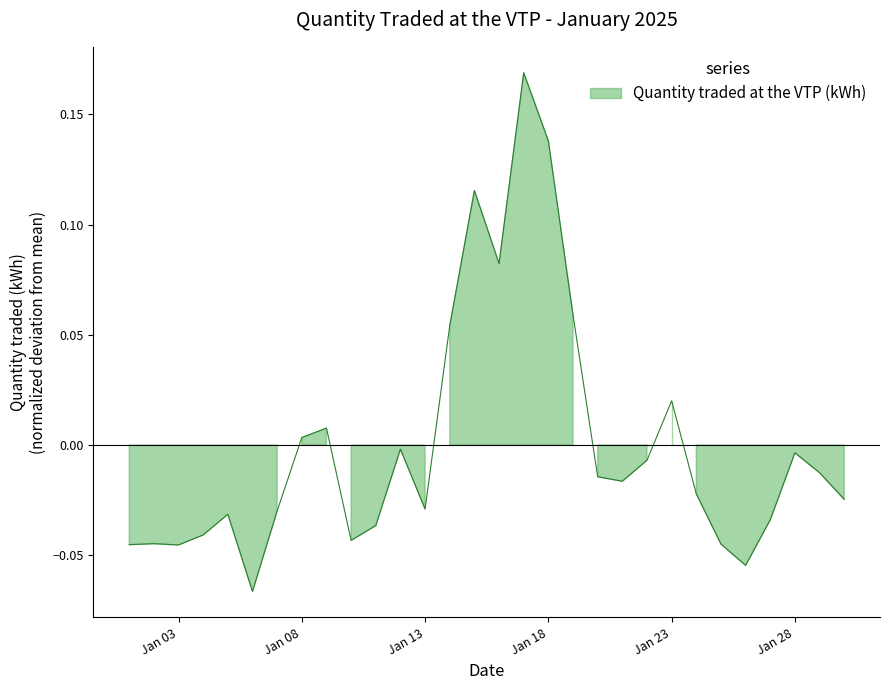

What is the minimum value shown in the chart?

-0.1